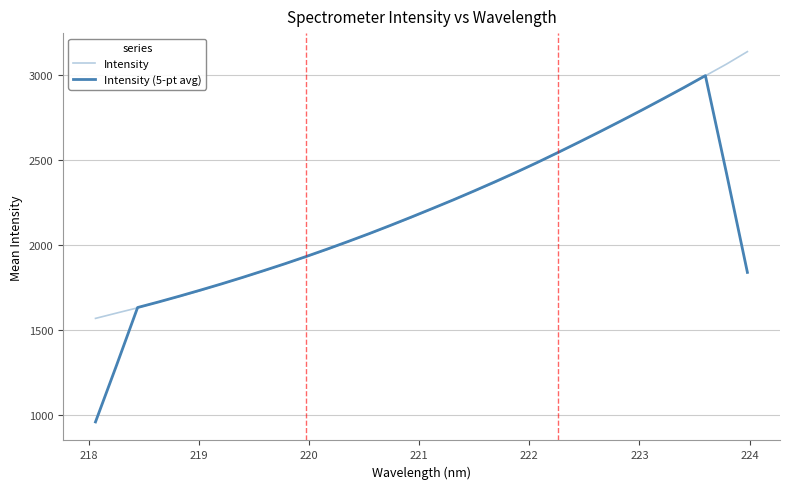

Is this an area chart (filled region under the line)?

No